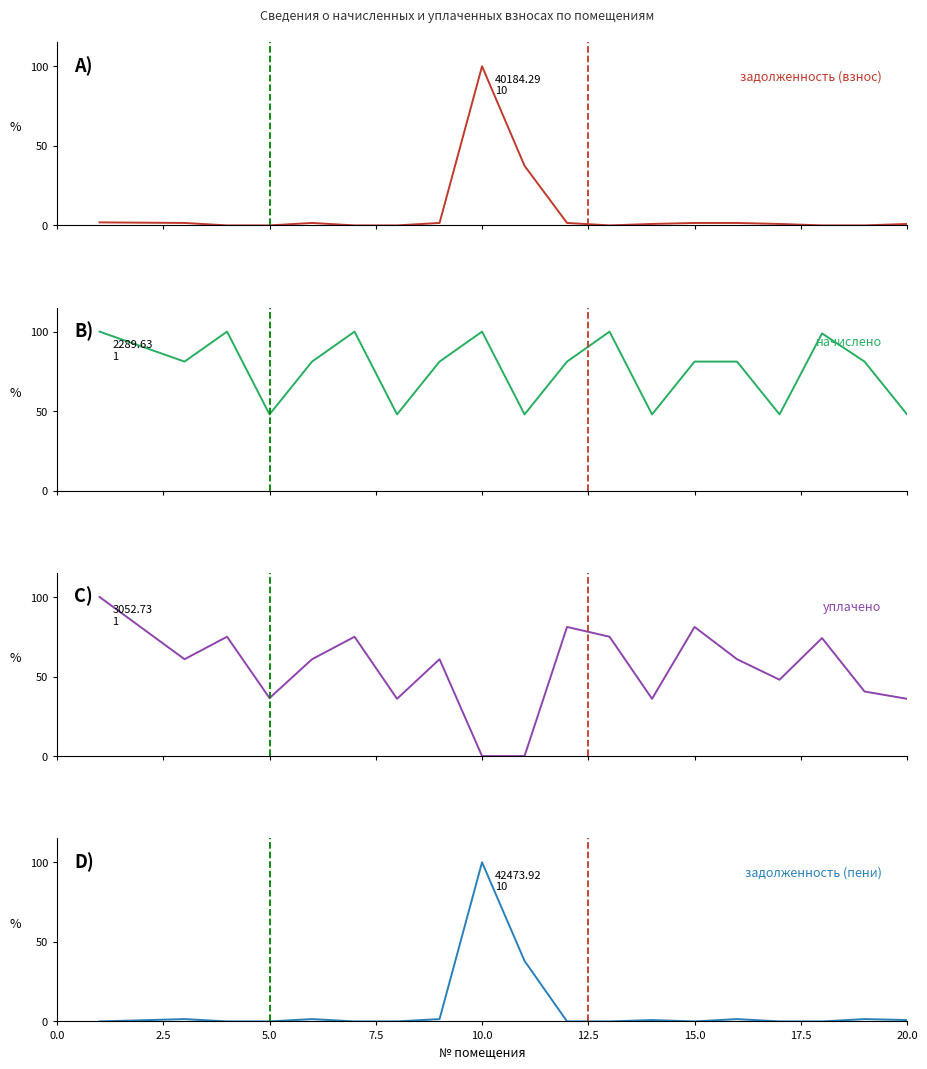

What is the average value of the начислено series?

76.6